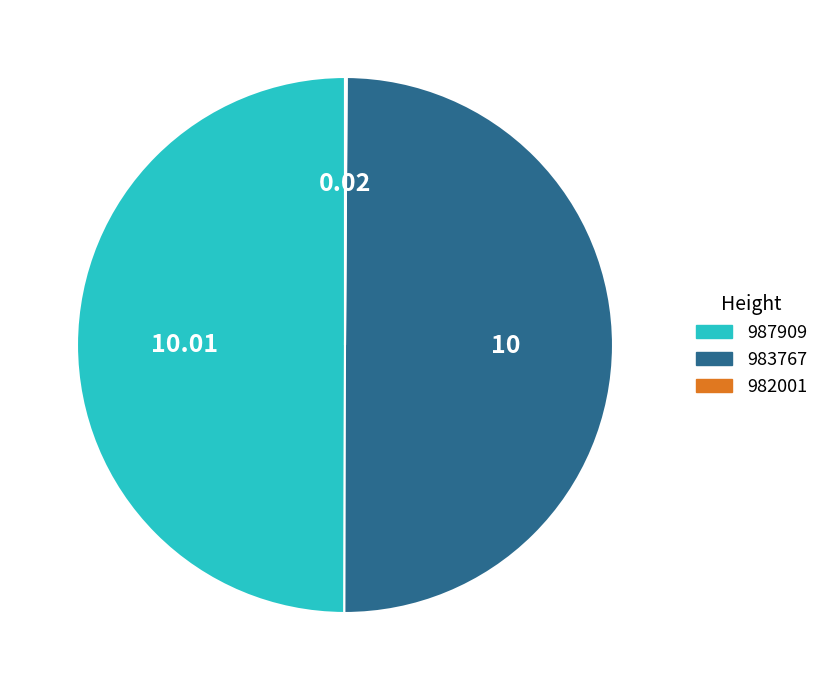

Is the sum of 987909 and 983767 greater than half?

Yes